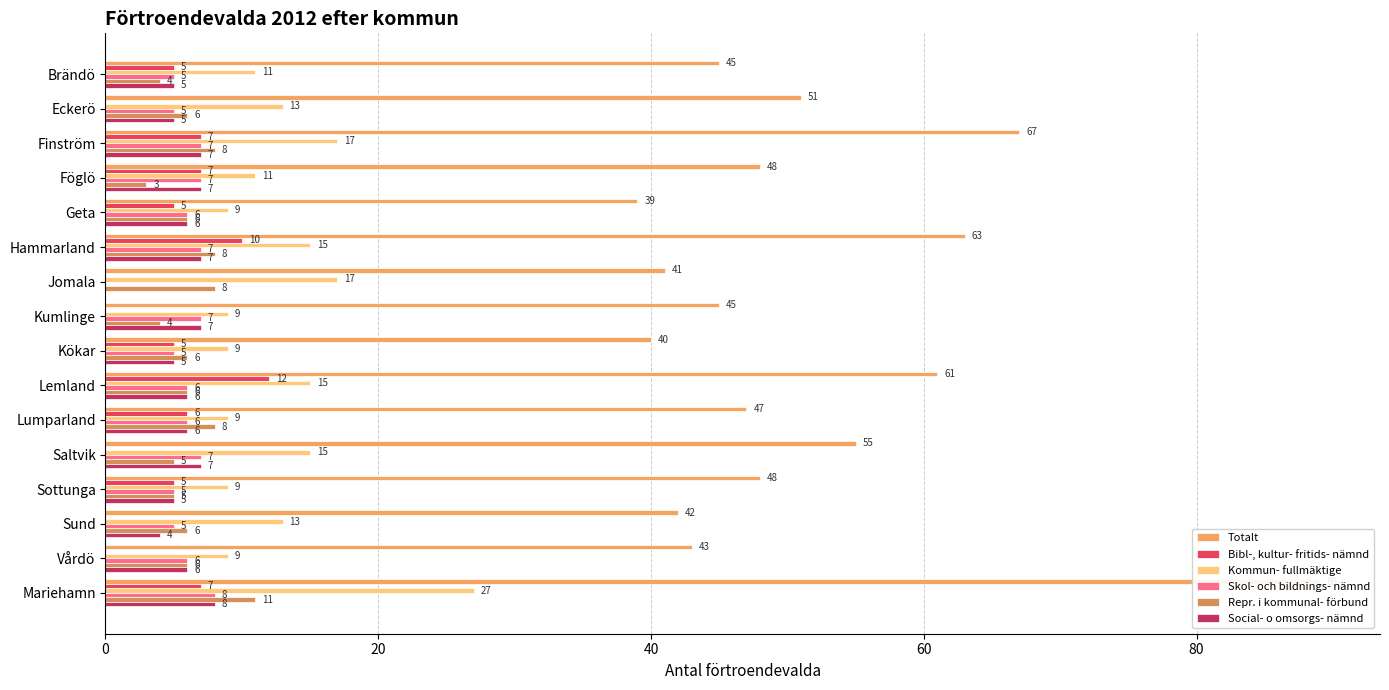

What is the greatest value displayed?

89